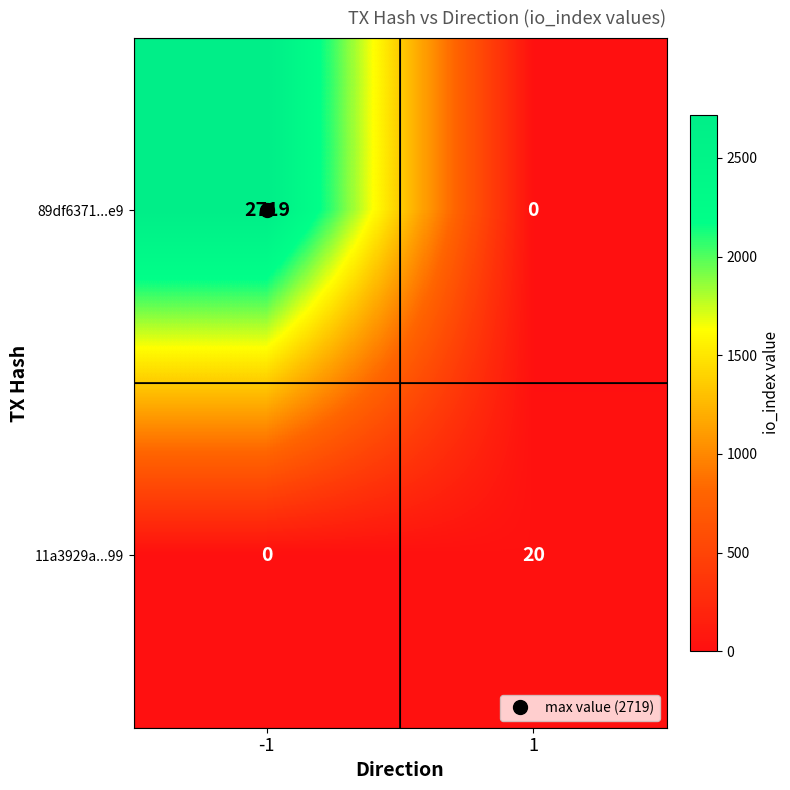

Is it true that 11a3929a...99 equals 20 at 1?

True